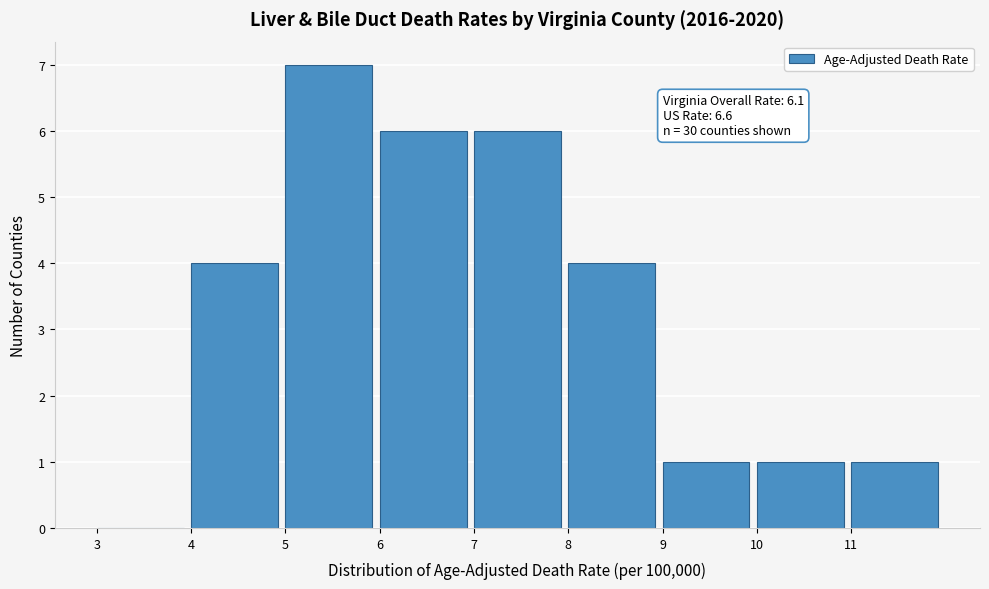

Over which range of the x-axis is the bar tallest?

5 to 6